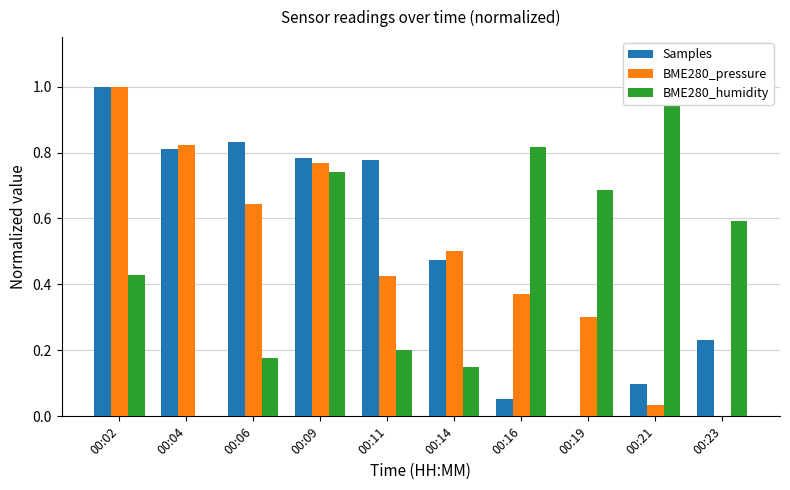

Reading left to right, transcribe all the data shown in this chart.

Samples: 1.0	0.8	0.8	0.8	0.8	0.5	0.1	0.0	0.1	0.2
BME280_pressure: 1.0	0.8	0.6	0.8	0.4	0.5	0.4	0.3	0.0	0.0
BME280_humidity: 0.4	0.0	0.2	0.7	0.2	0.1	0.8	0.7	1.0	0.6